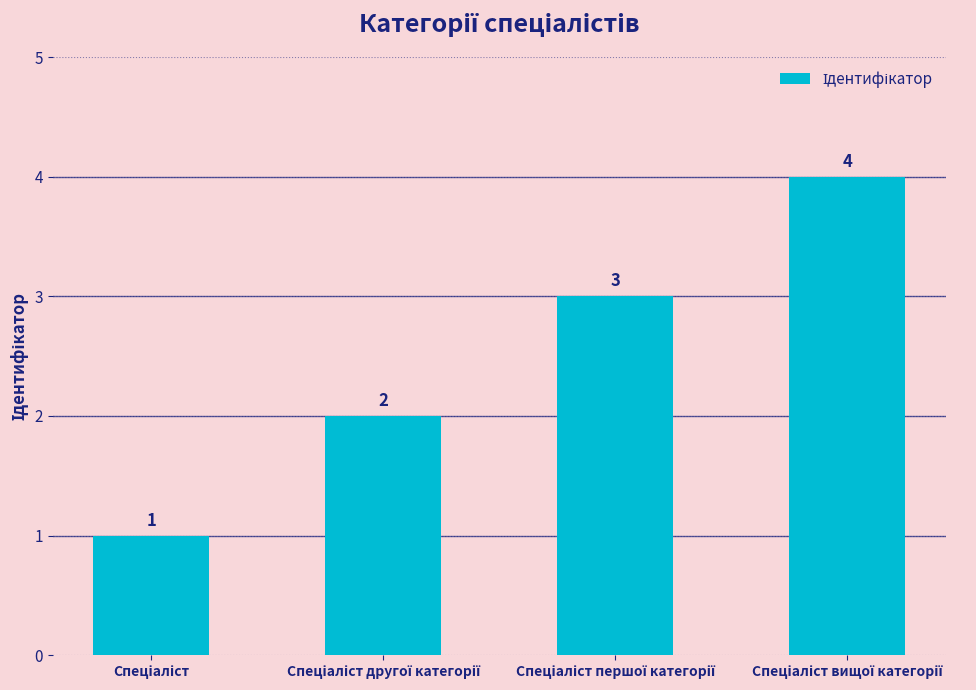

What is the maximum value shown in the chart?

4